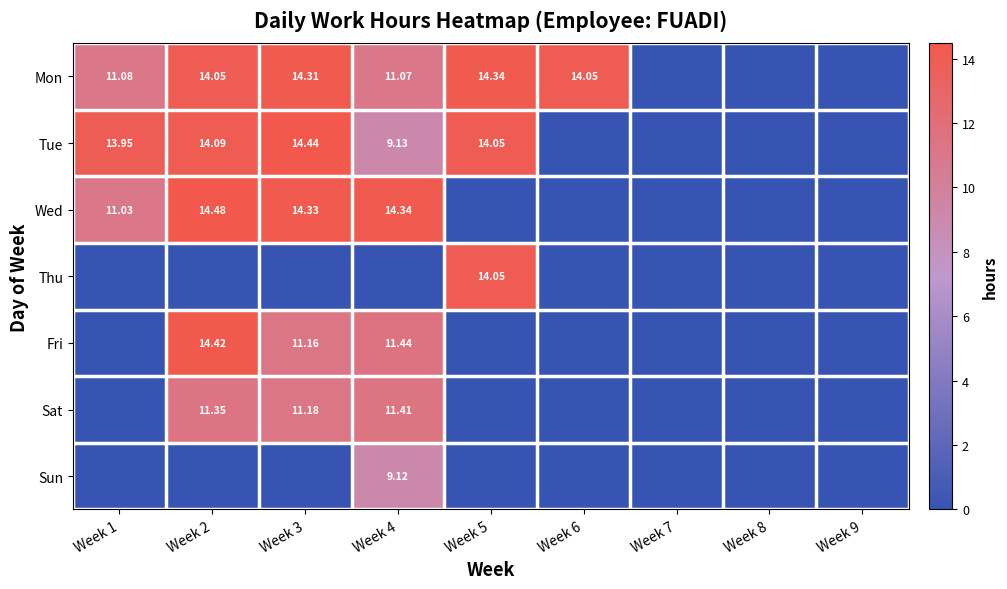

What is the maximum value for Sat?

11.4